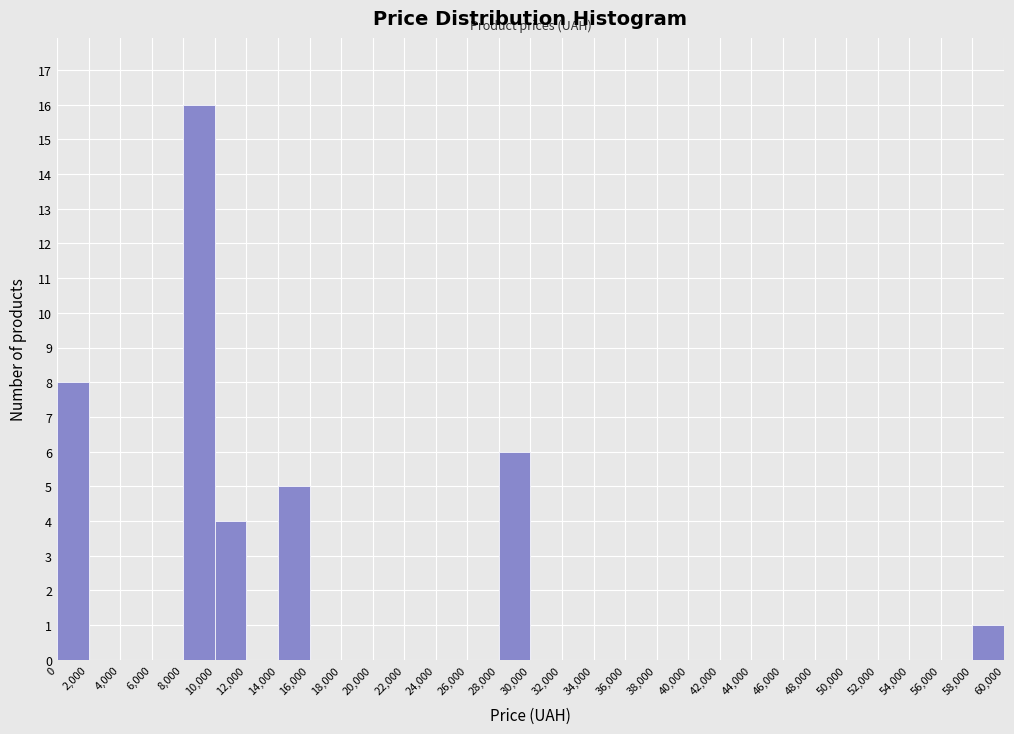

What is the height of the bar covering 28,000 to 30,000 on the x-axis? The values are not printed on the chart, so give them approximately, as read against the axis.

6